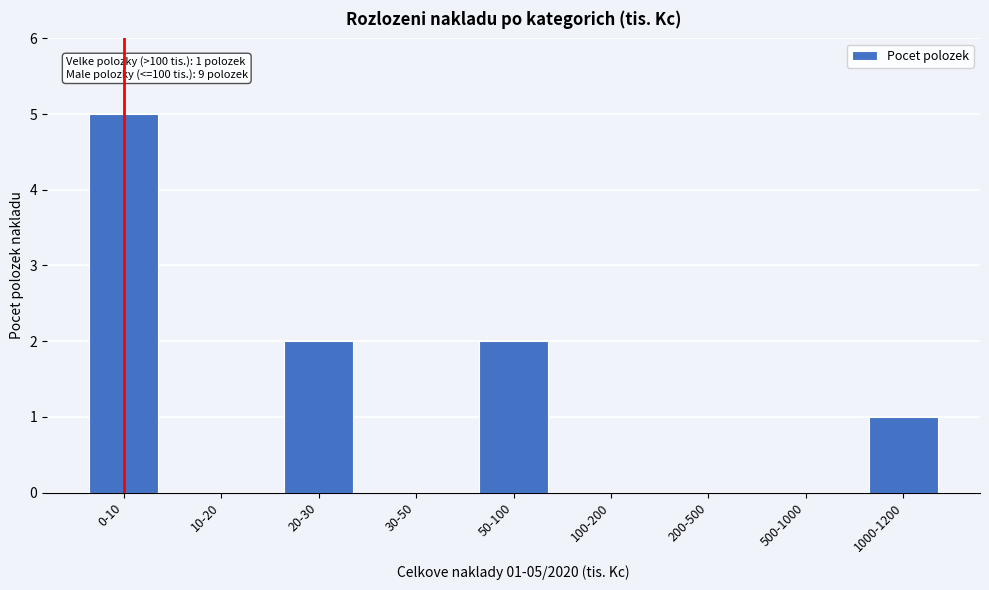

Reading left to right, extract all data points from this chart.

0-10=5	10-20=0	20-30=2	30-50=0	50-100=2	100-200=0	200-500=0	500-1000=0	1000-1200=1